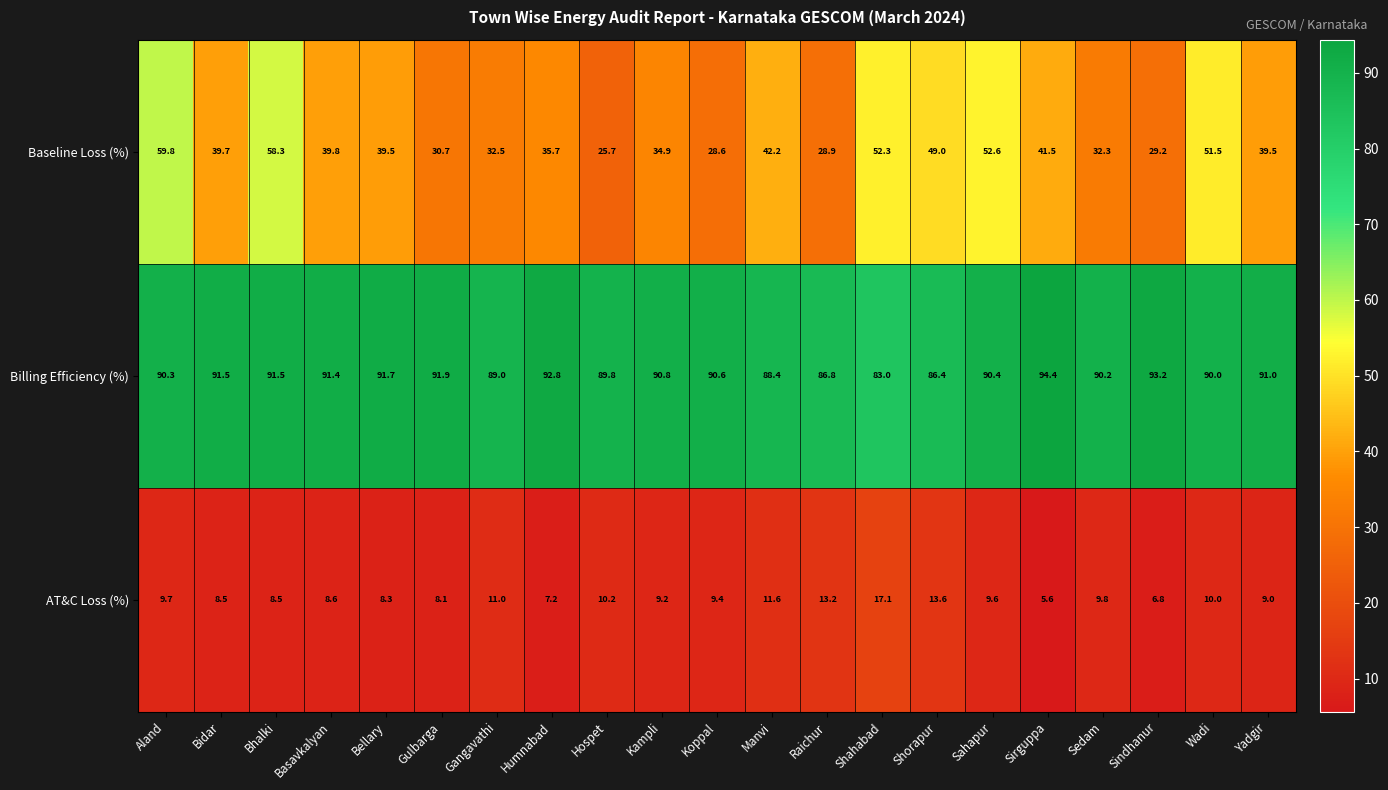

Is it true that Billing Efficiency (%) equals 44.0 at Kampli?

False